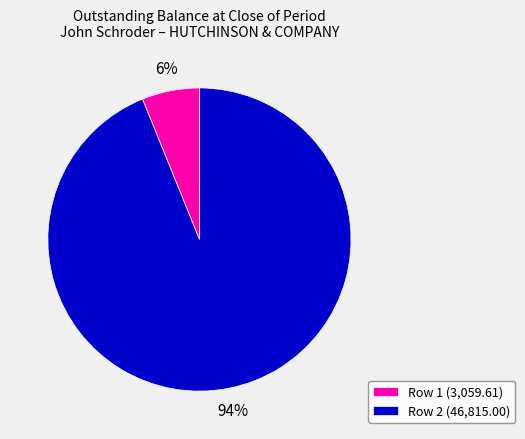

To the nearest percent, what is the combined percentage of Row 1 (3,059.61) and Row 2 (46,815.00)?

100%